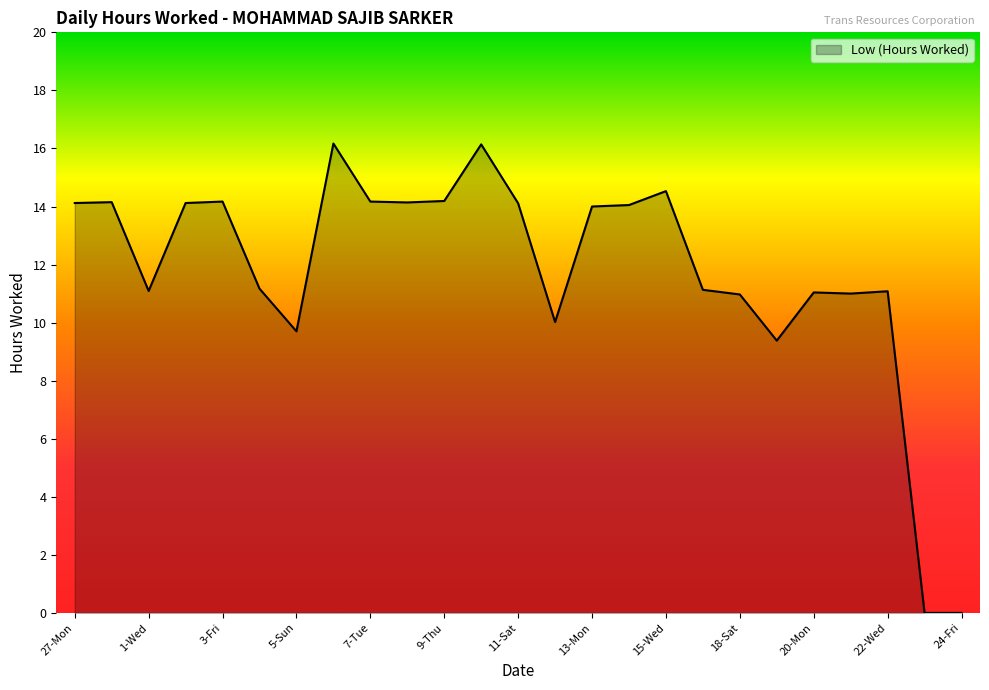

How many lines are shown in the chart?

1